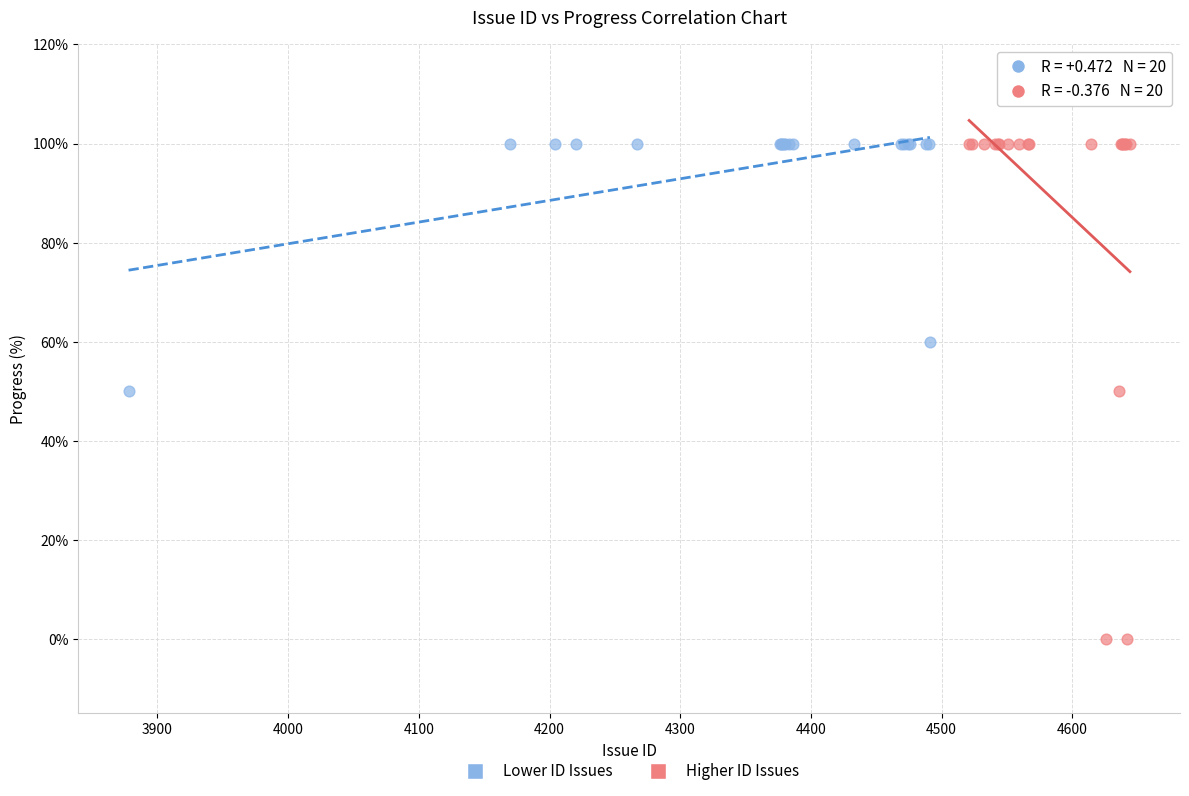

Which series has the largest Y range (max minus min)?

Higher ID Issues